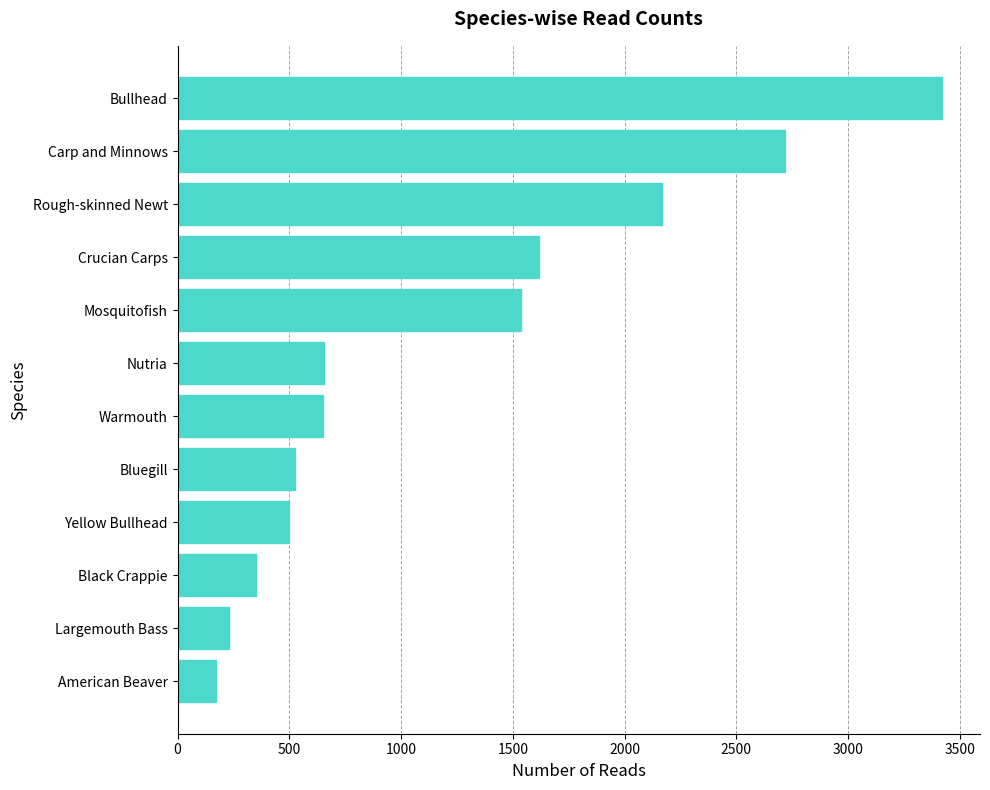

What is the sum of all values?

14537